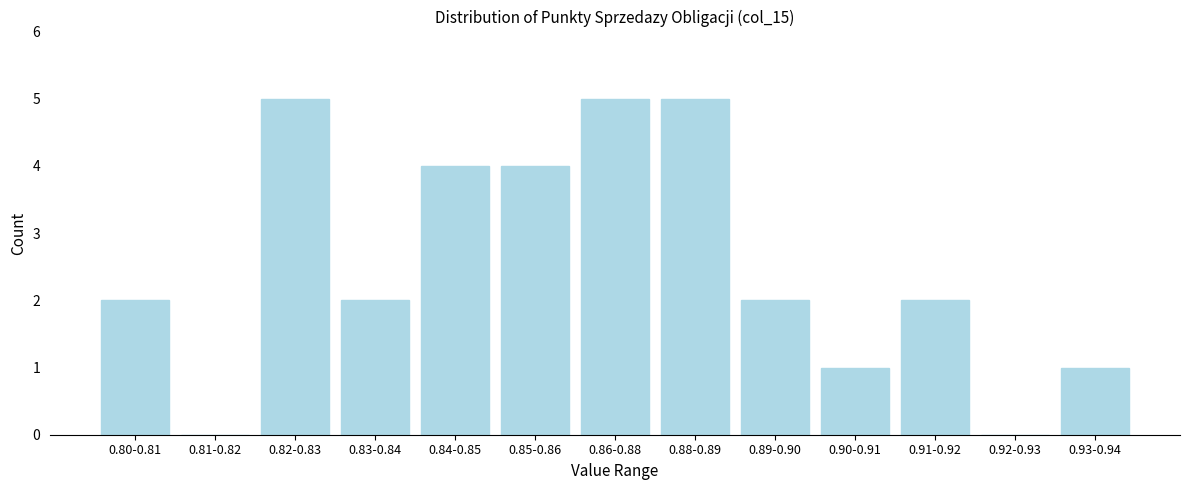

Reading left to right, what are all the values shown in this chart?

0.80-0.81=2	0.81-0.82=0	0.82-0.83=5	0.83-0.84=2	0.84-0.85=4	0.85-0.86=4	0.86-0.88=5	0.88-0.89=5	0.89-0.90=2	0.90-0.91=1	0.91-0.92=2	0.92-0.93=0	0.93-0.94=1